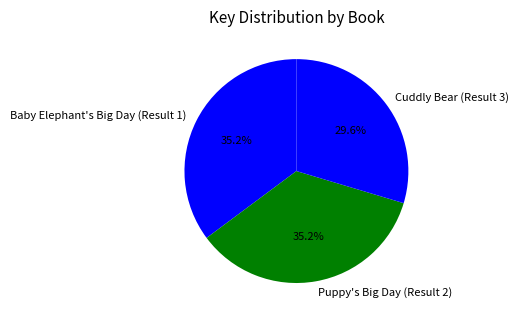

To the nearest percent, what portion does Puppy's Big Day (Result 2) represent?

35%